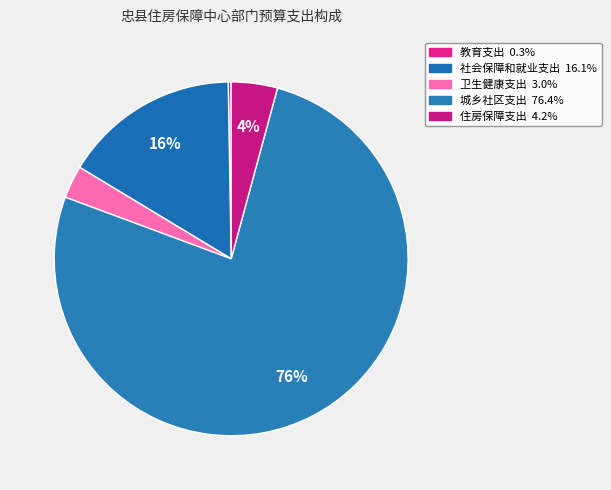

Which category has the biggest portion of the pie?

城乡社区支出